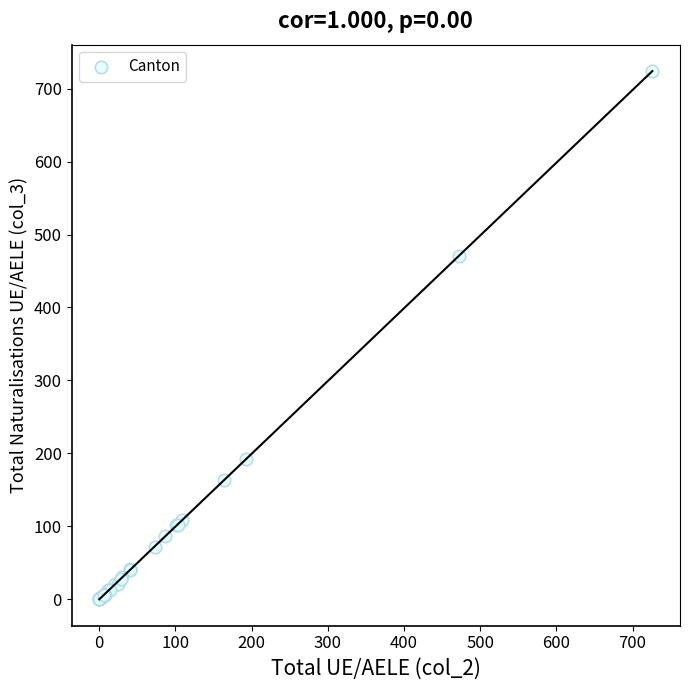

What Y value in the scatter plot is closest to 362?

471